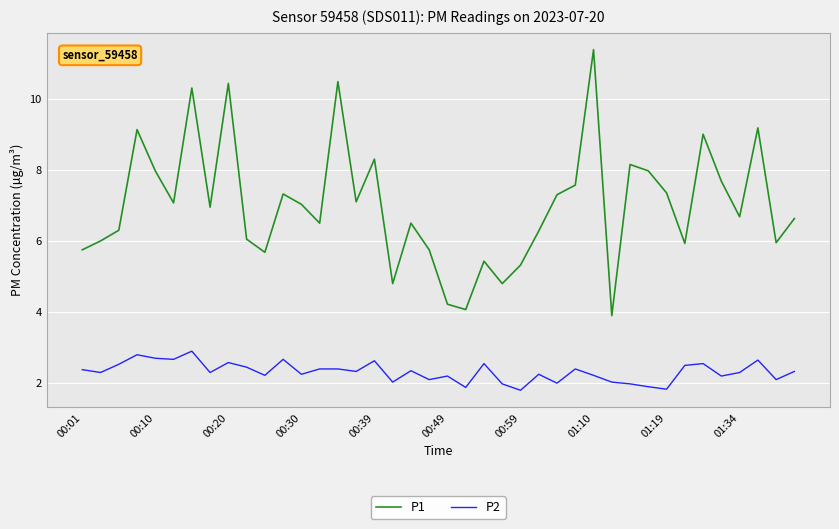

True or false: P1 and P2 cross at least once.

False